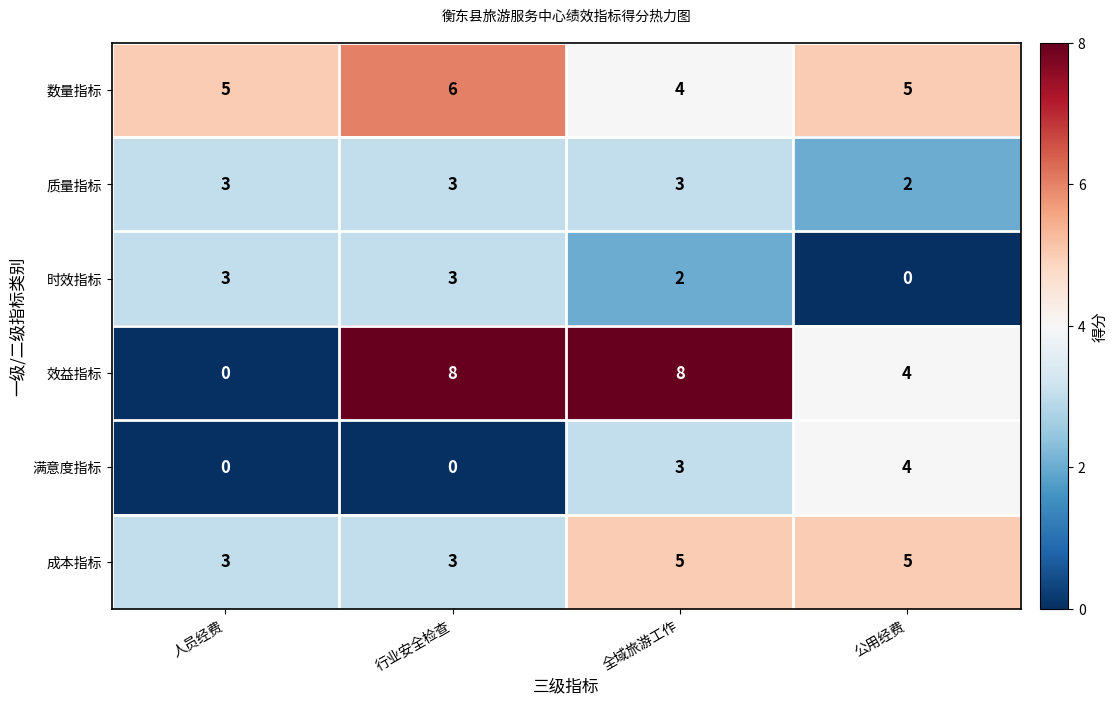

What is the sum of all 数量指标 values?

20